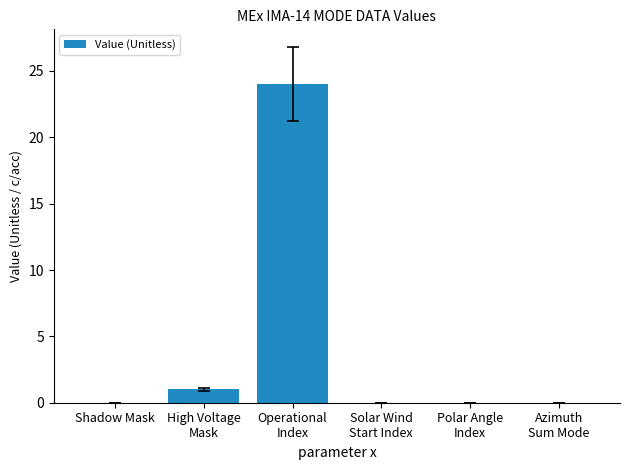

At which label is the value closest to 12?

High Voltage
Mask